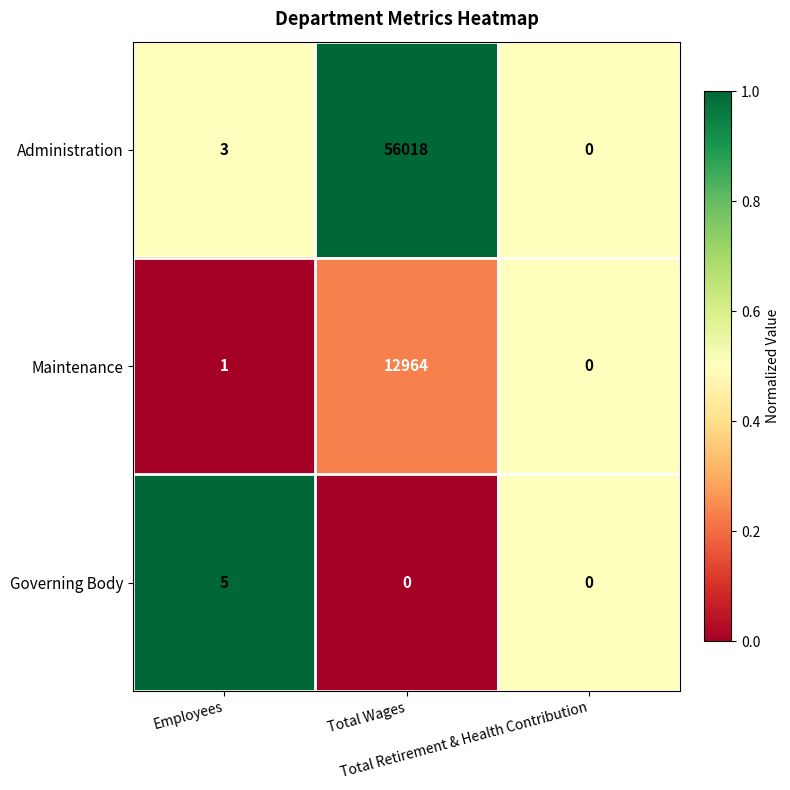

What is the highest value of the Governing Body series?

5